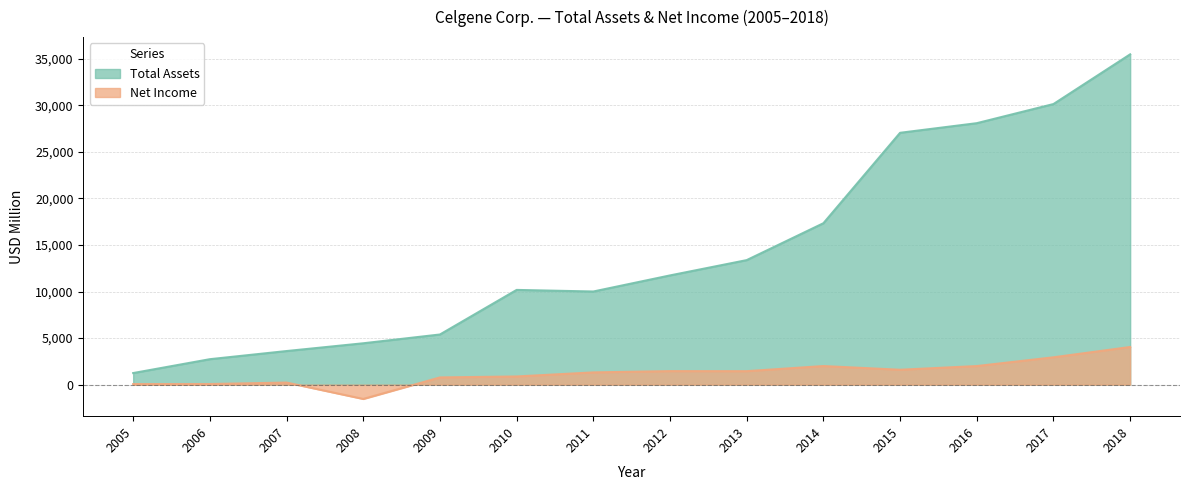

Is it true that Total Assets equals 19350 at 2012?

False